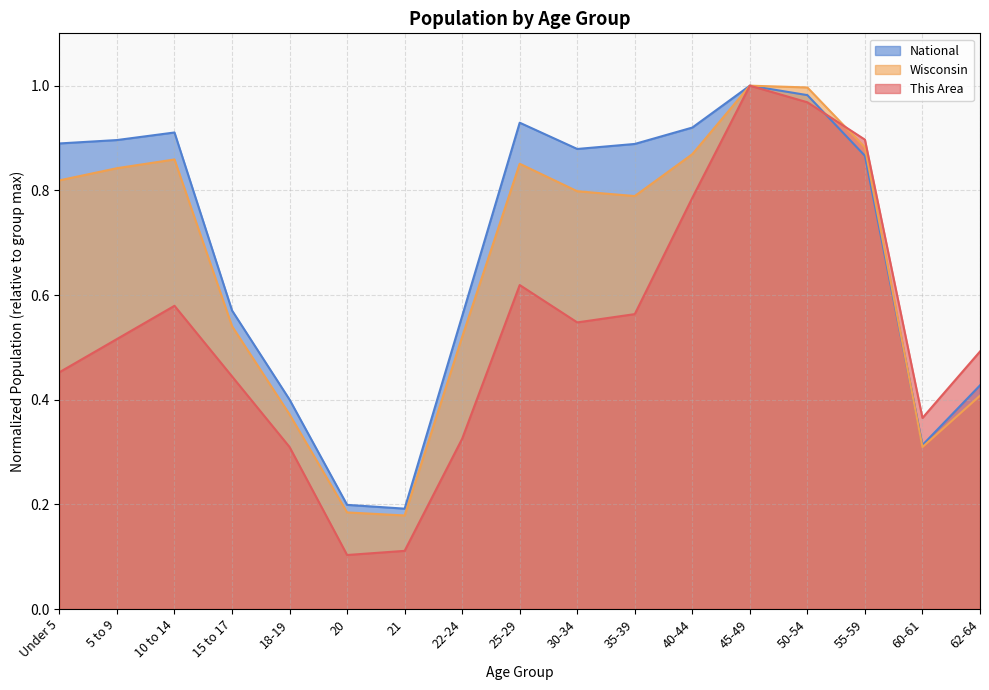

True or false: Wisconsin and This Area intersect in this chart.

True